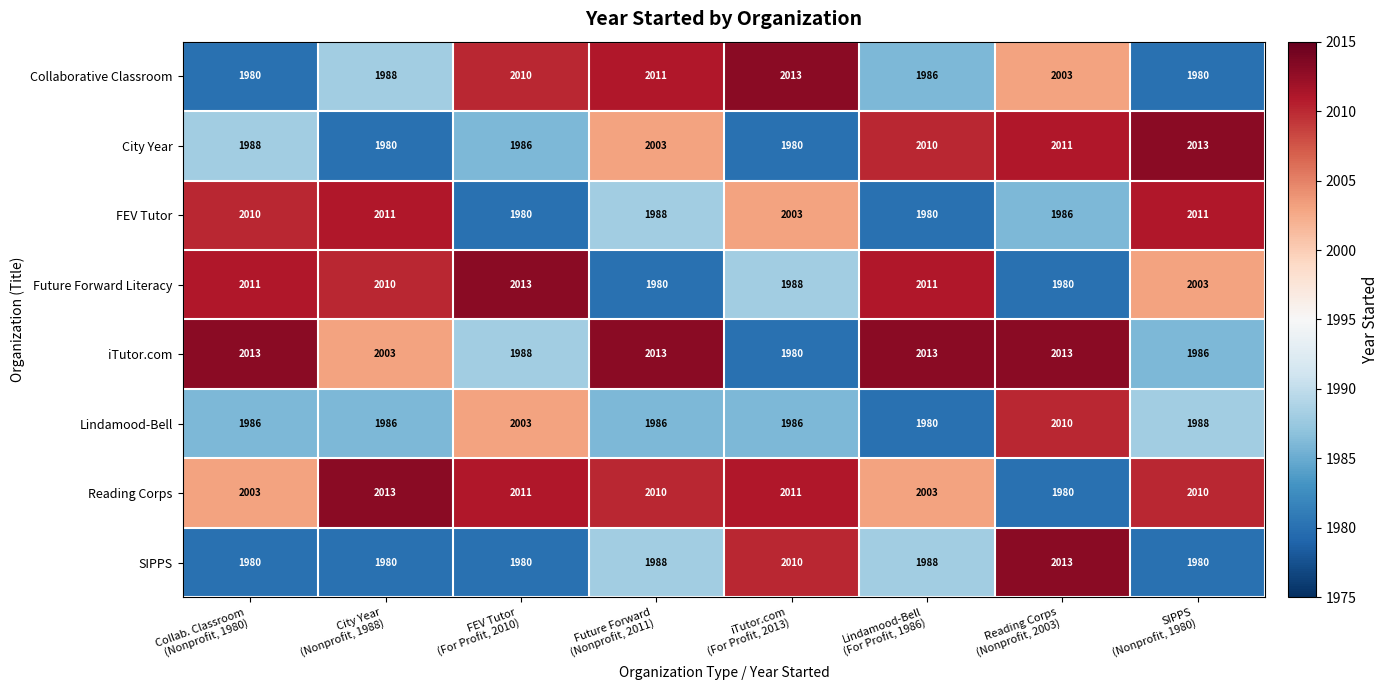

What is the difference between the highest and lowest values at SIPPS
(Nonprofit, 1980)?

33